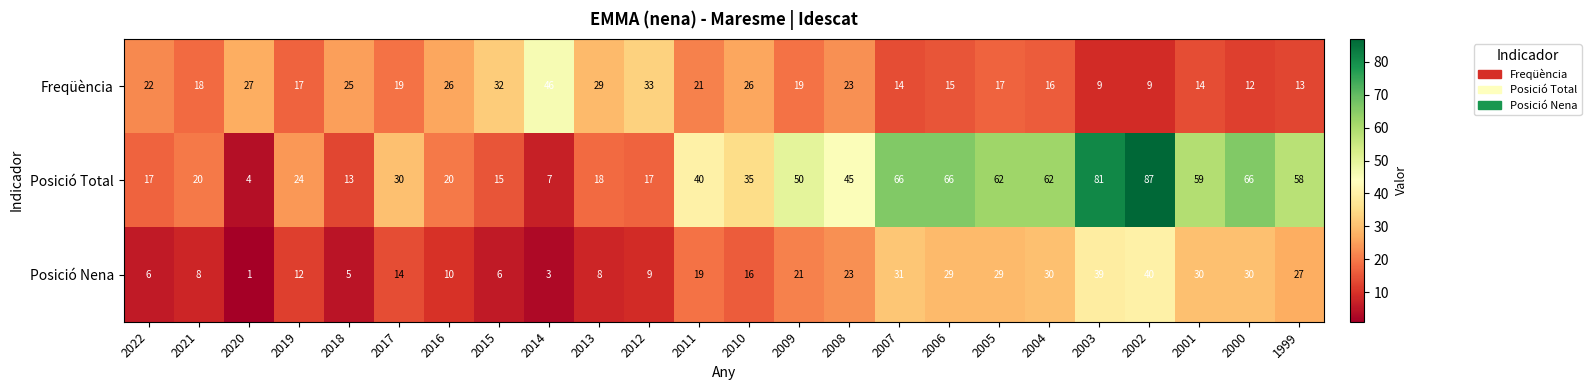

What is the difference between the Posició Total values at 2002 and 2019?

63